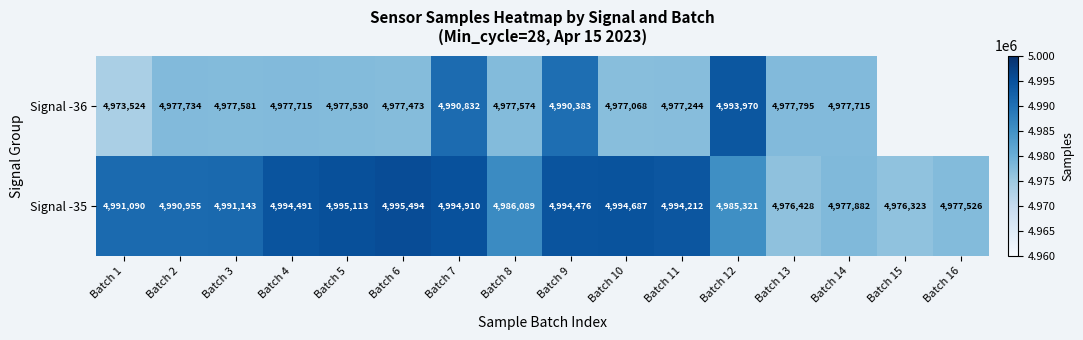

Which series changed the most between Batch 1 and Batch 13?

Signal -35